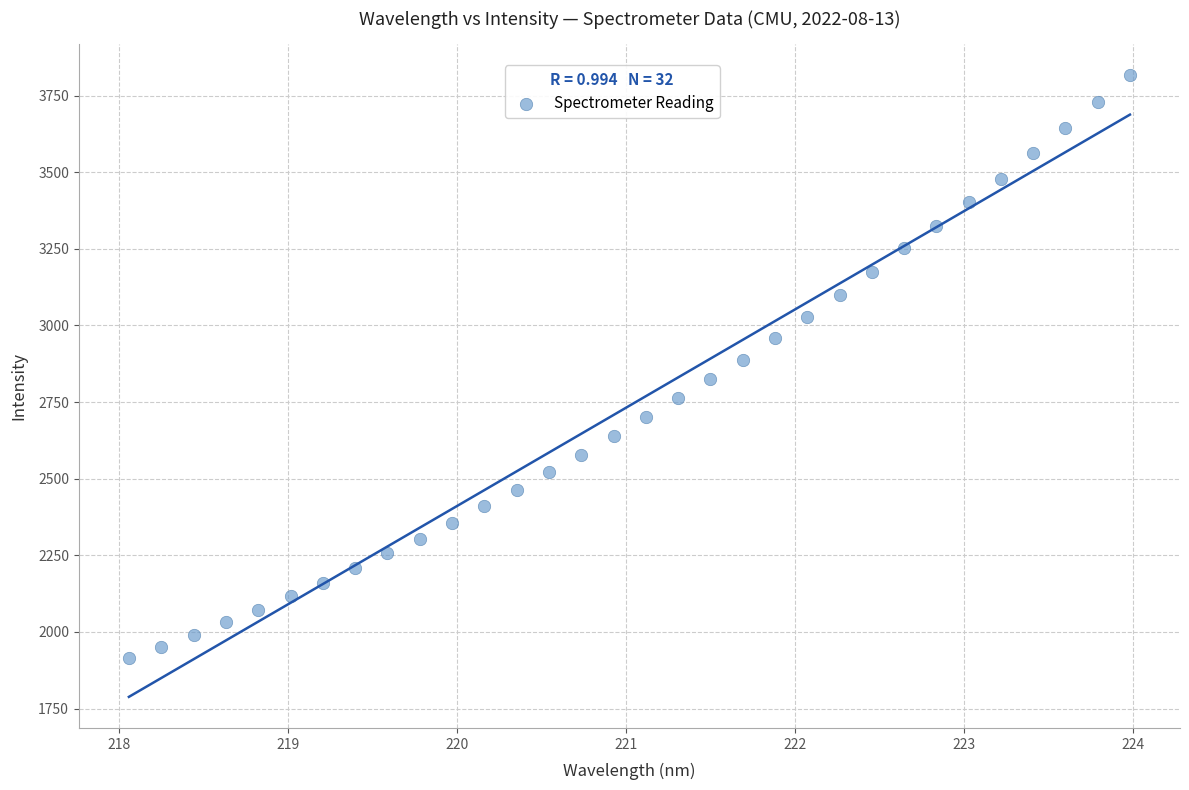

What is the range of Y values (max minus min)?

1903.4